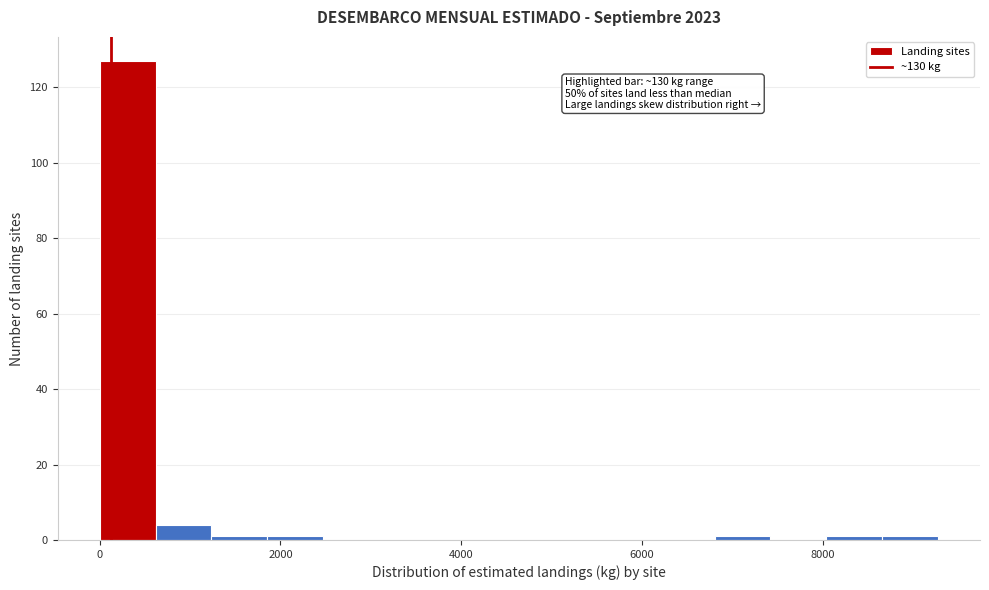

Read against the x-axis, roughly where is the centre of the tallest bar?

400